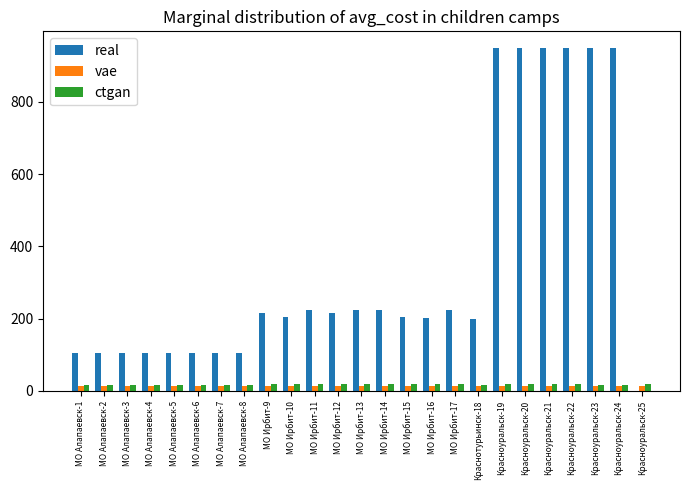

What is the maximum value for real?

948.0